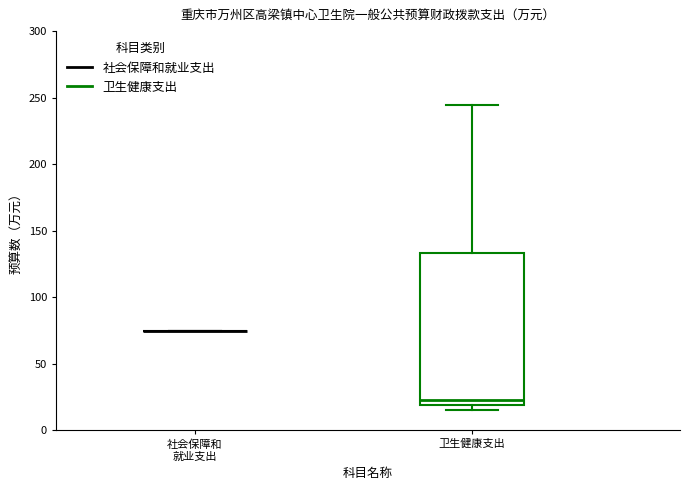

Reading left to right, transcribe this box plot: for each box, give where its median line is, the range the box spans, and where its two whiskers end, as read against the y-axis. The values are not printed on the chart, so give them approximately, as read against the axis.

社会保障和 就业支出: box collapsed to a line at 75, whiskers 75 to 75
卫生健康支出: median 20 (just above the box's lower edge), box 20 to 135, whiskers 15 to 245